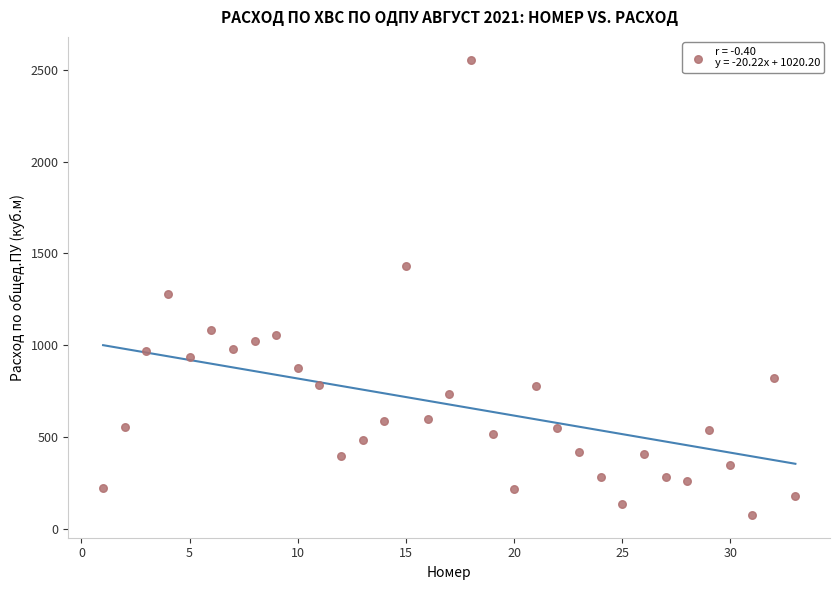

What Y value in the scatter plot is closest to 1315?

1277